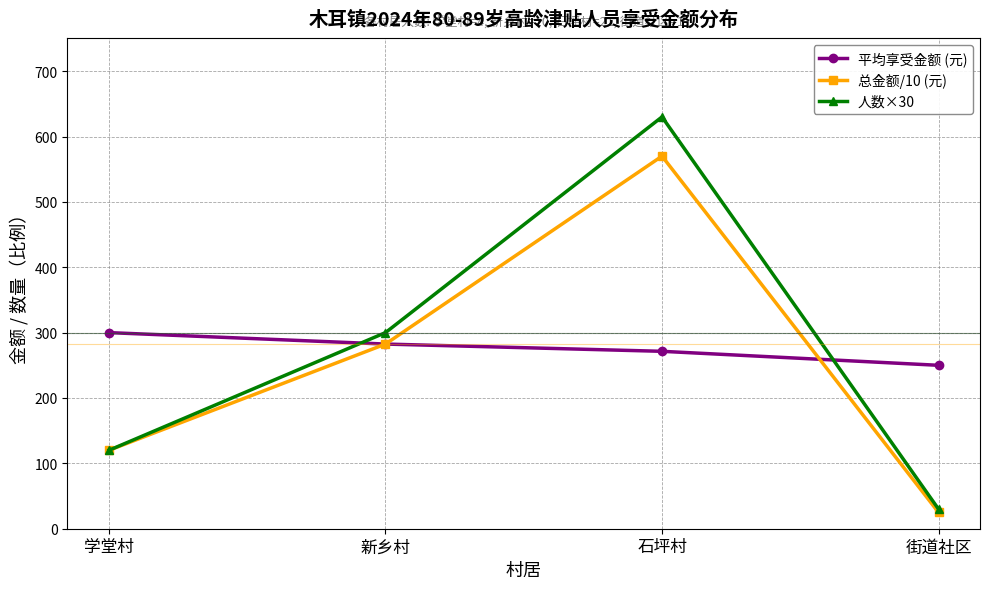

Count the number of categories in the chart.

4